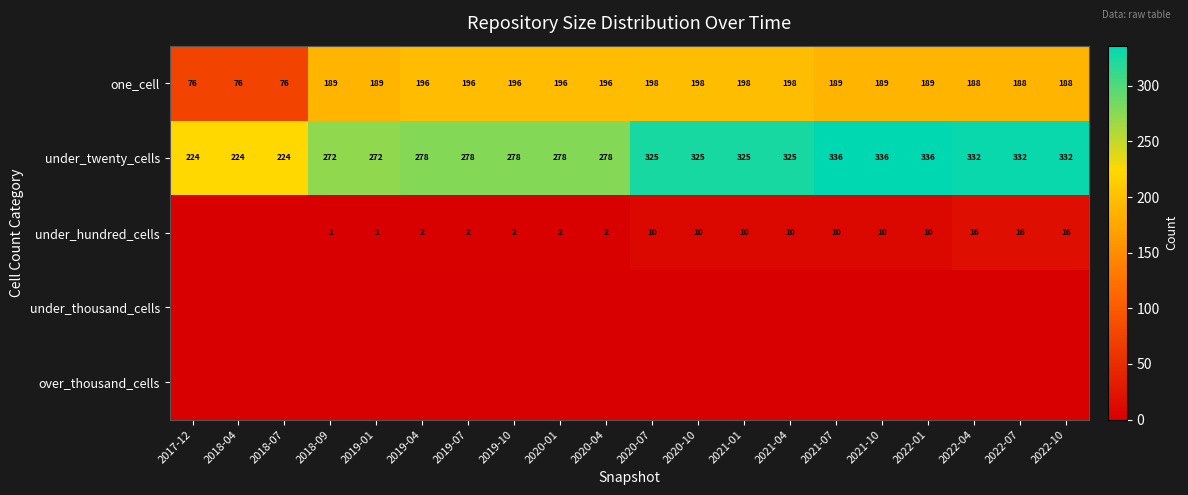

What is the difference between the maximum and minimum values in the one_cell series?

122